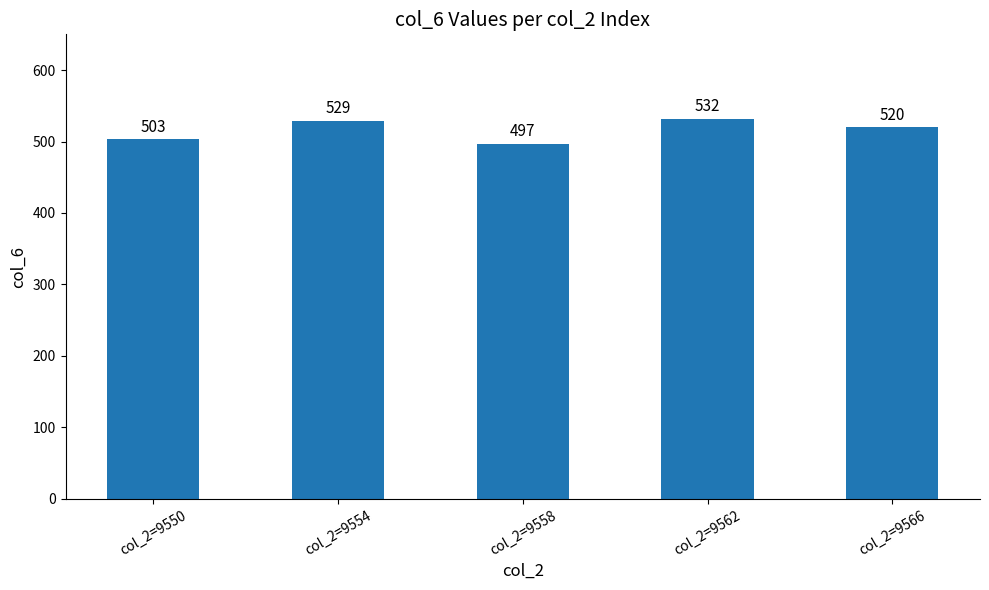

What is the sum of the values at col_2=9550 and col_2=9566?

1023.0